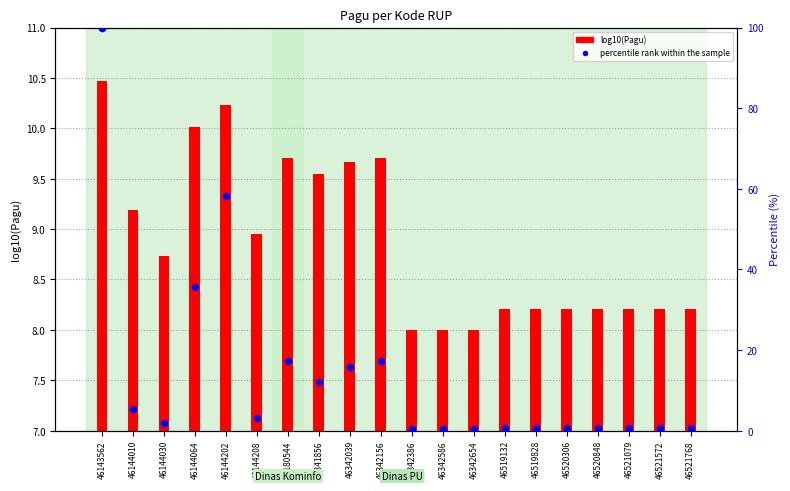

What are all the series names shown in the legend?

log10(Pagu), percentile rank within the sample